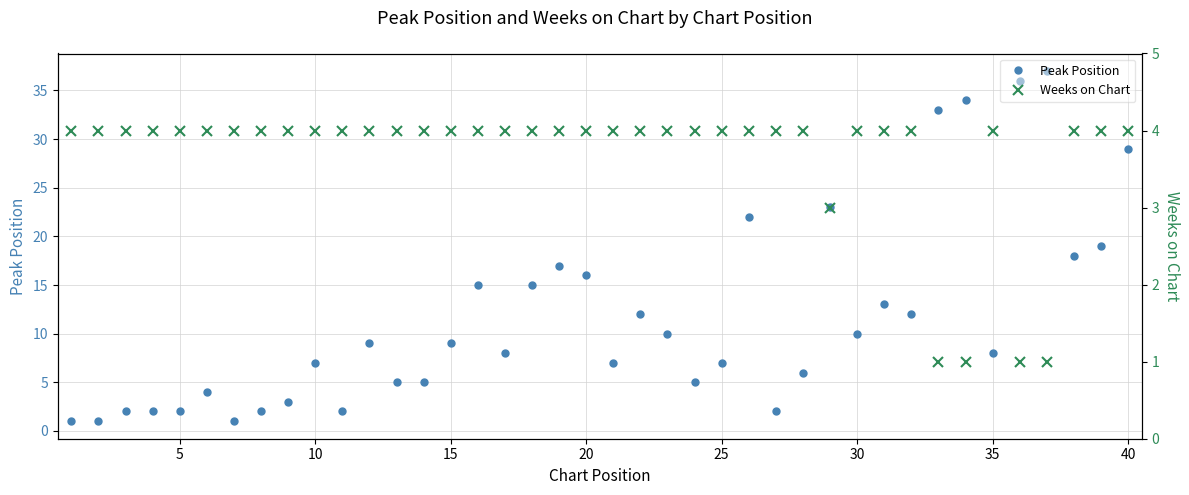

What are all the series names shown in the legend?

Peak Position, Weeks on Chart